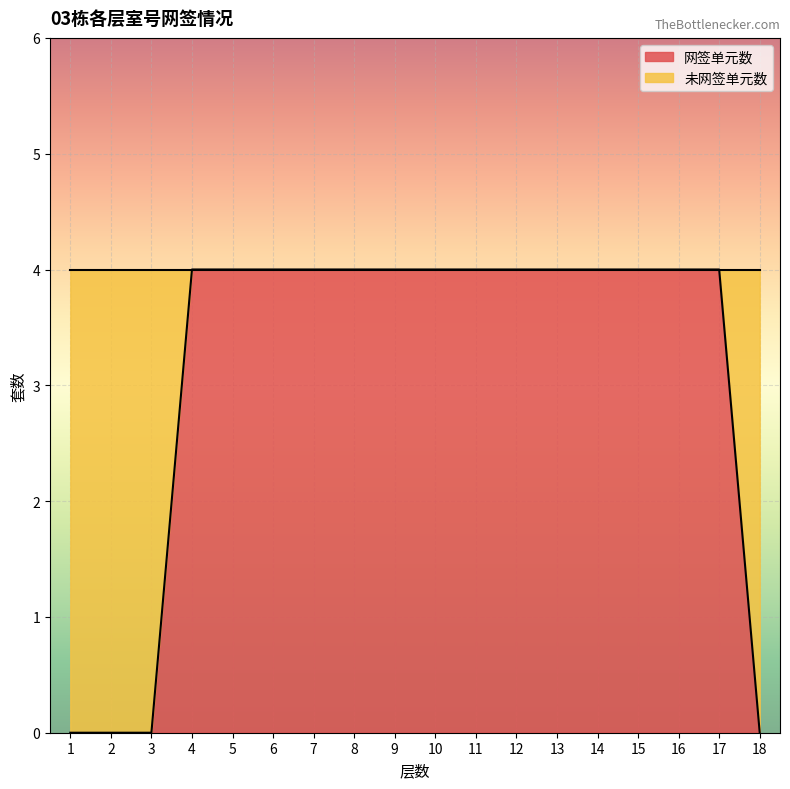

The chart shows a value of 0 at 2. True or false?

True